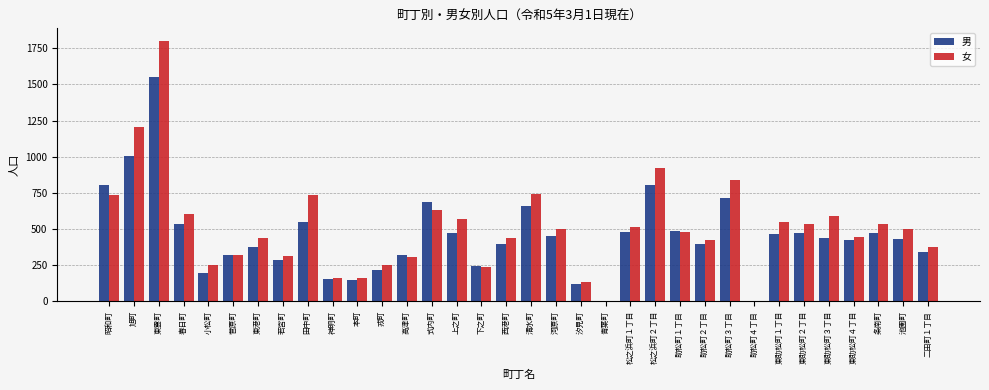

What is the sum of all 女 values?

17231